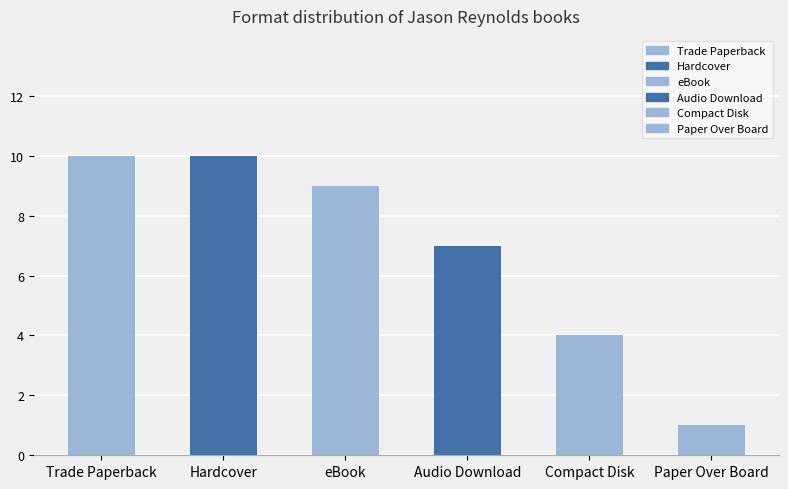

Count the number of categories in the chart.

6